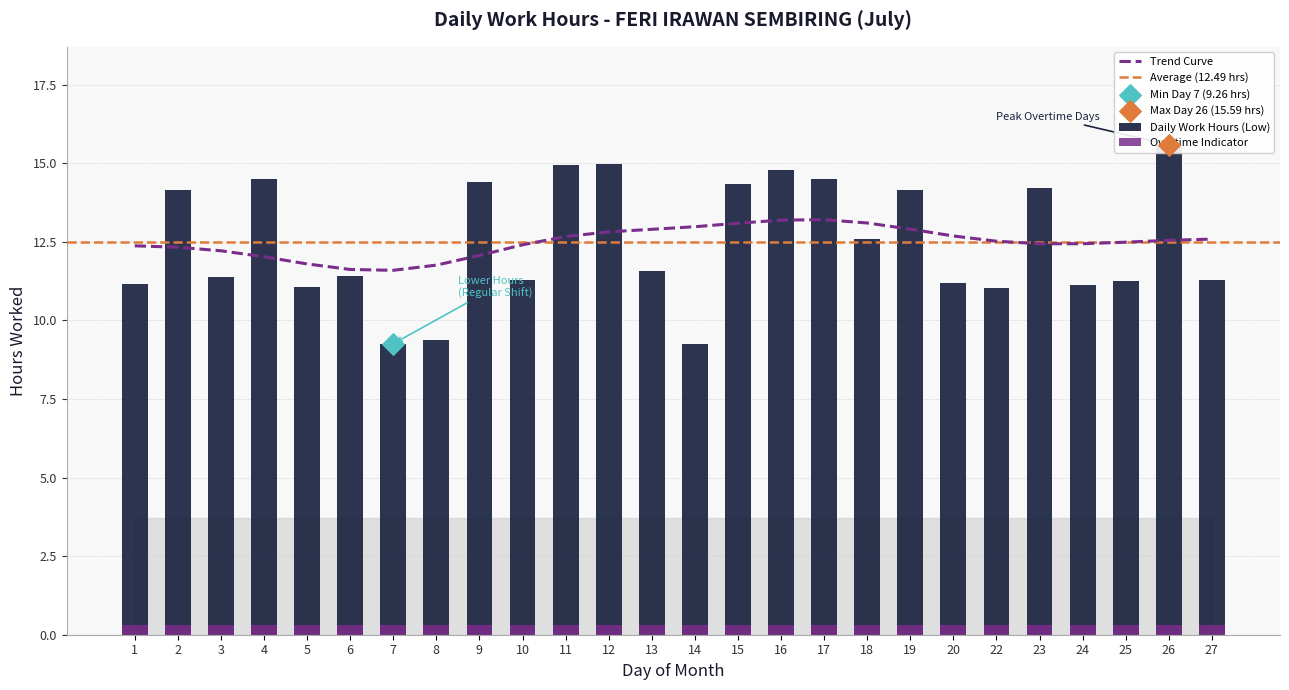

Which has a higher value, 7 or 26?

26